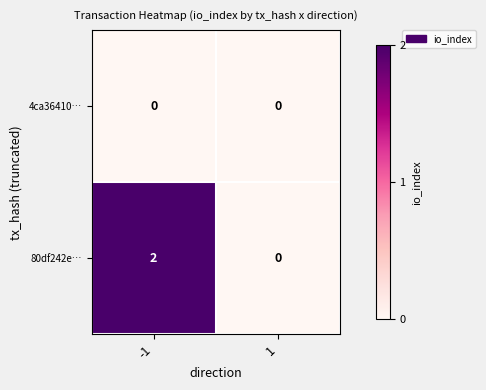

Reading left to right, what are all the values shown in this chart?

4ca36410…: 0	0
80df242e…: 2	0